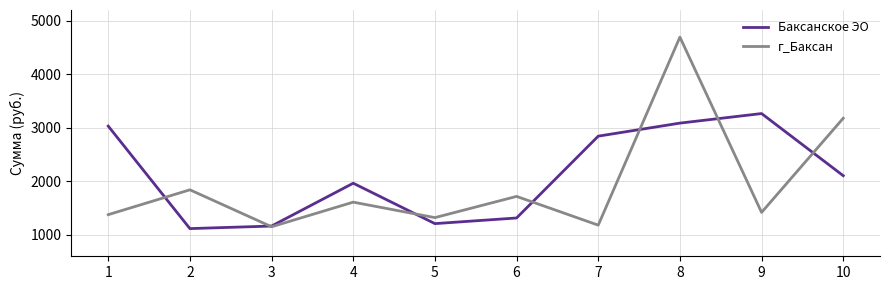

The Баксанское ЭО series shows 1964.6 at 4. True or false?

True